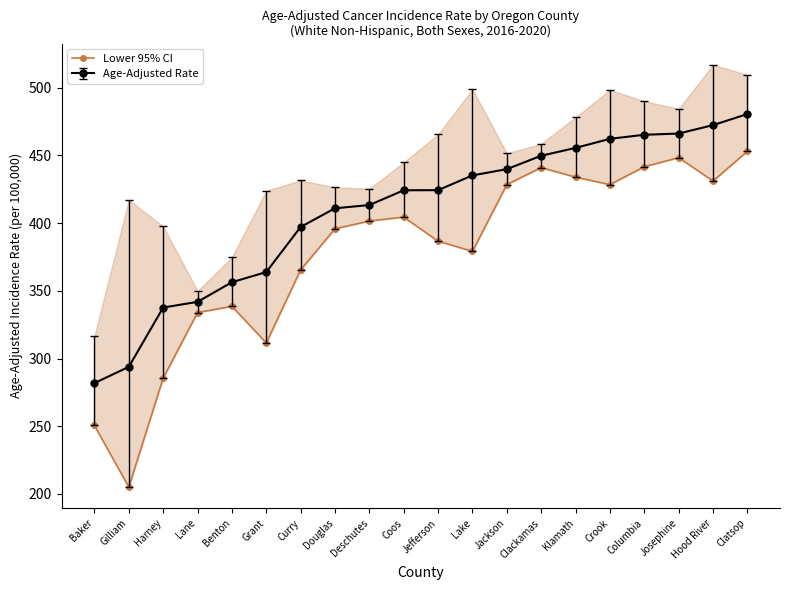

Reading left to right, what are all the values shown in this chart?

250.6	205.1	285.6	334.0	338.6	311.6	365.5	395.9	401.6	404.5	386.7	379.2	428.5	441.1	434.0	428.5	441.7	448.4	431.2	453.1